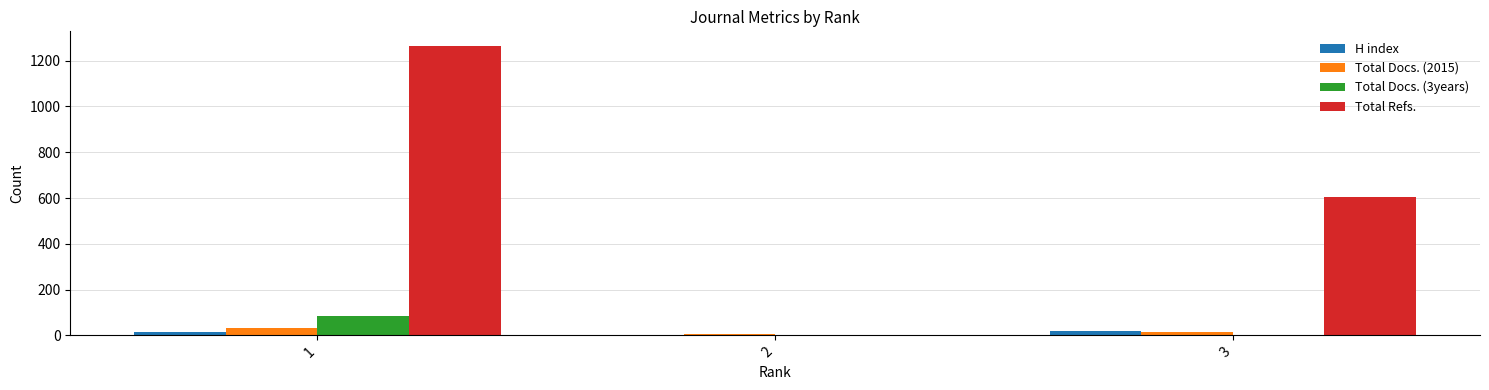

Which series has the largest total across all categories?

Total Refs.